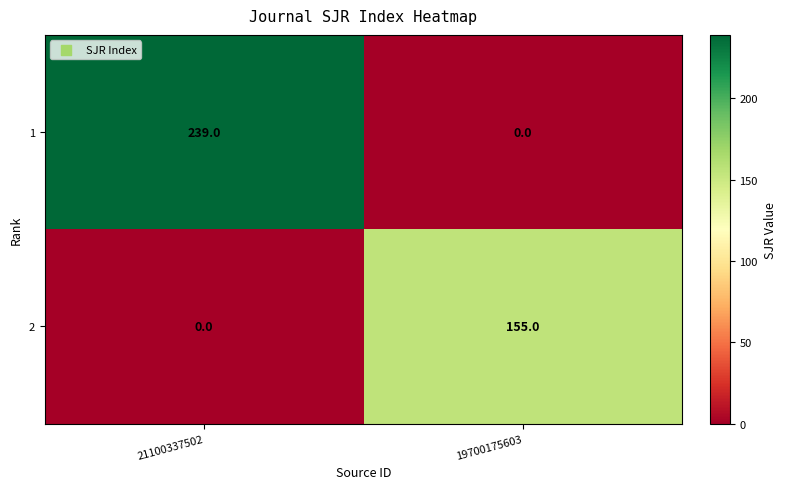

The 2 series shows 155 at 19700175603. True or false?

True